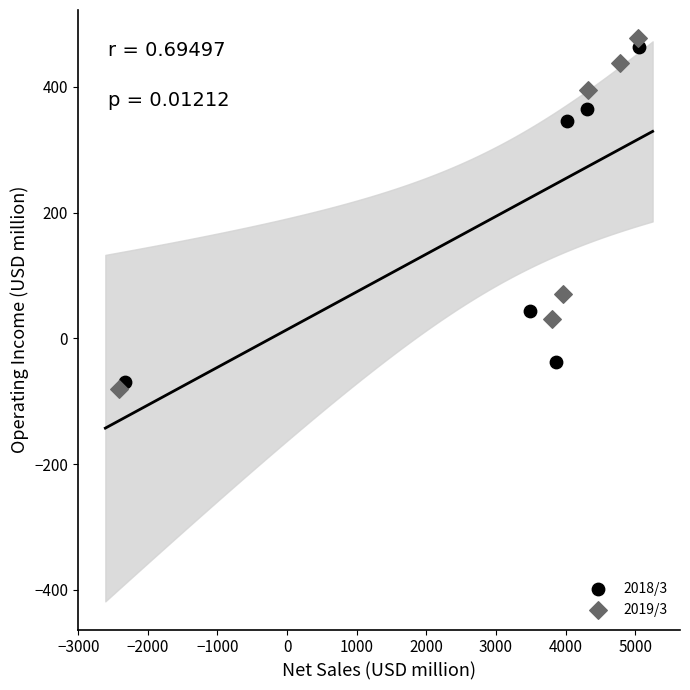

Which series has the widest spread of Y values?

2019/3